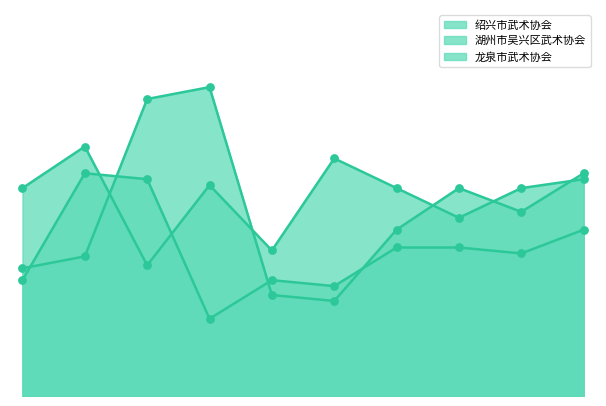

How many lines are shown in the chart?

3